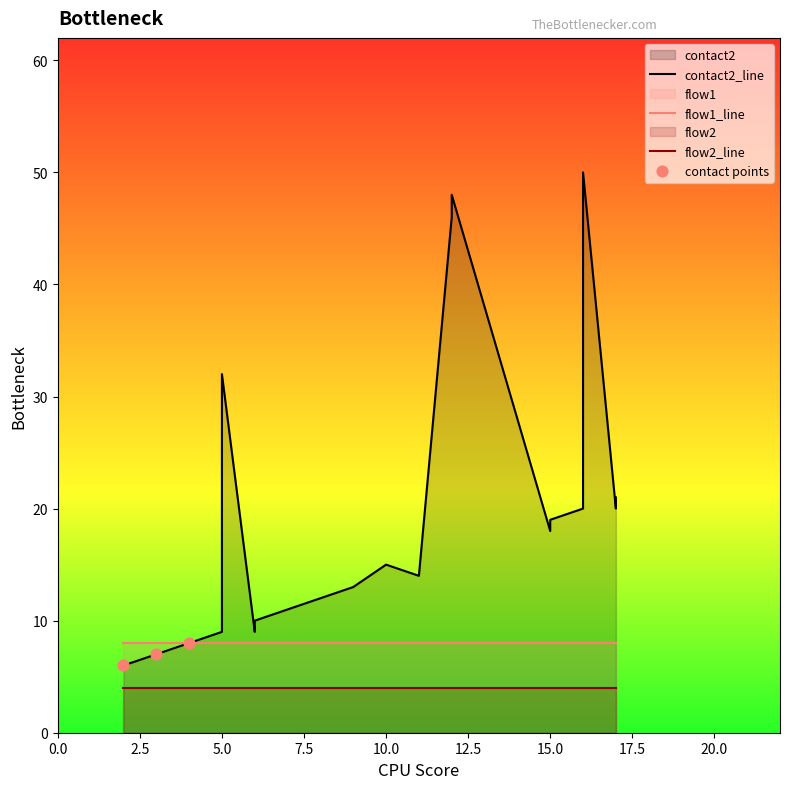

Is the value of contact2 at 5 greater than the value of flow2 at 8?

Yes